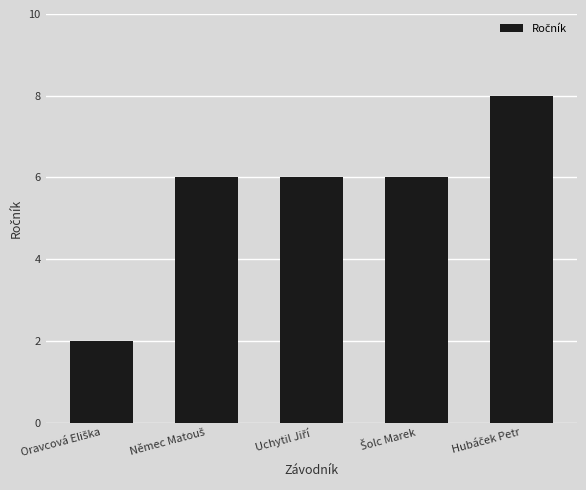

Does the chart contain stacked bars?

No